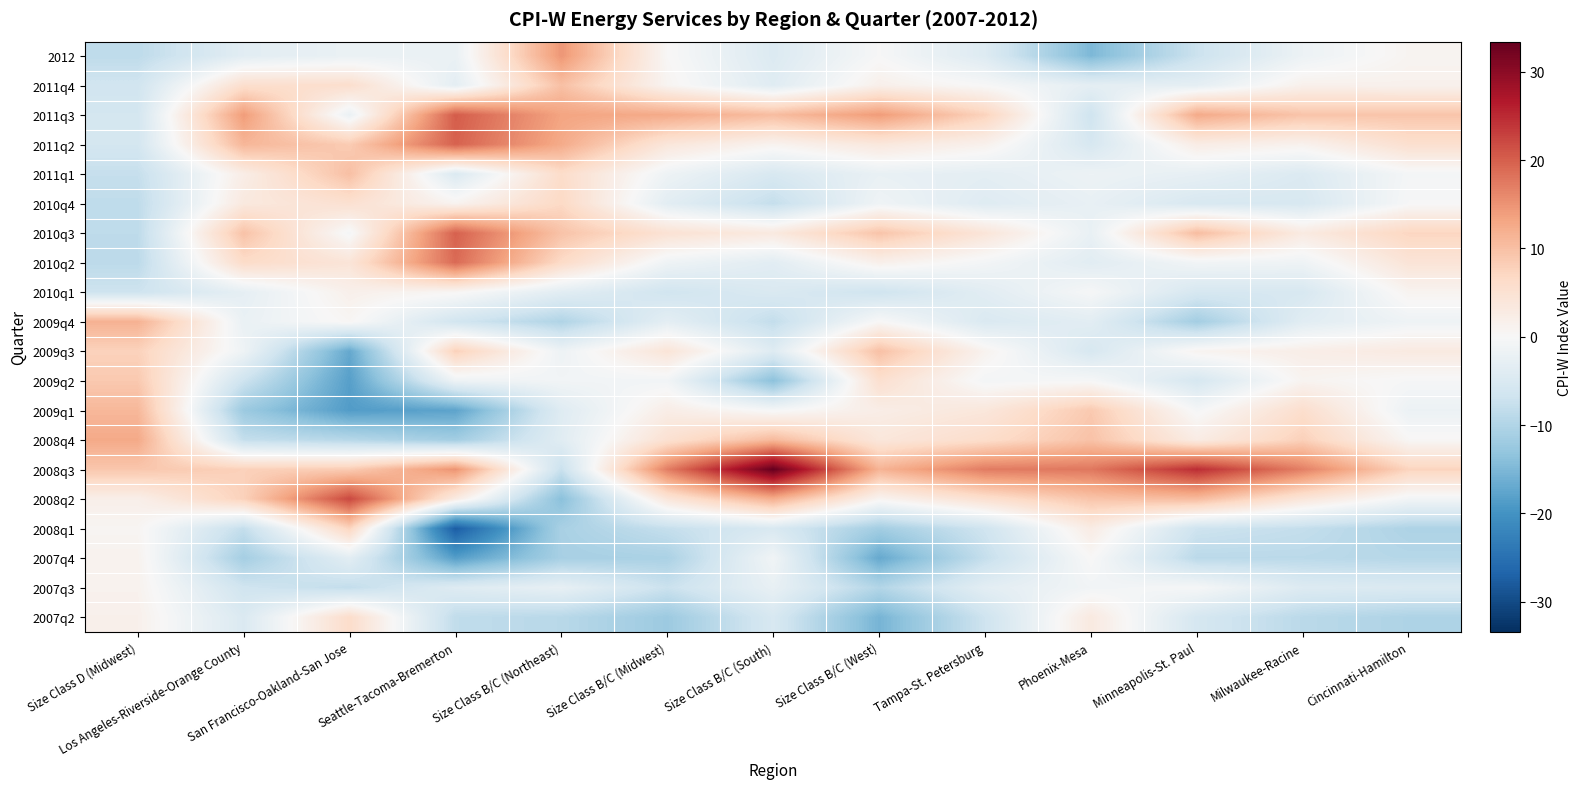

What is the minimum value shown in the chart?

-27.7